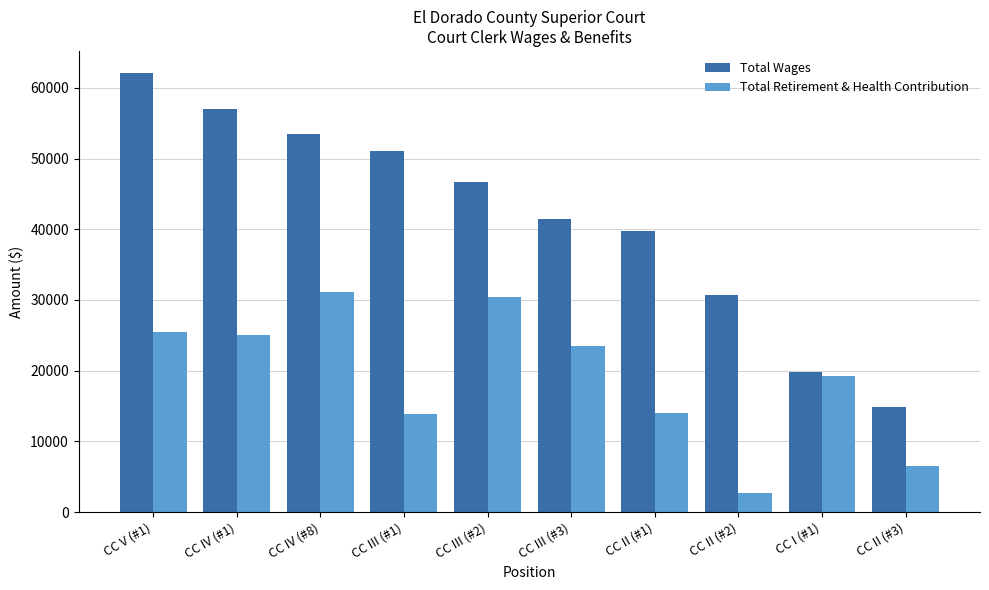

What is the difference between the highest and lowest values at CC IV (#8)?

22349